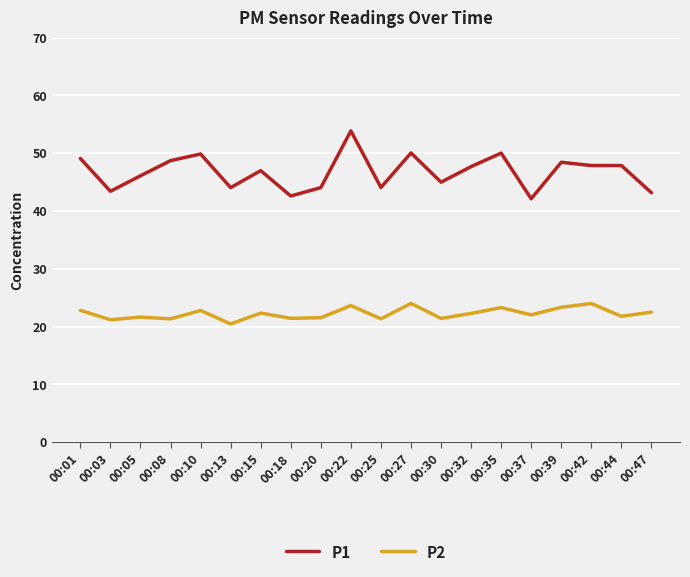

True or false: P1 and P2 intersect in this chart.

False